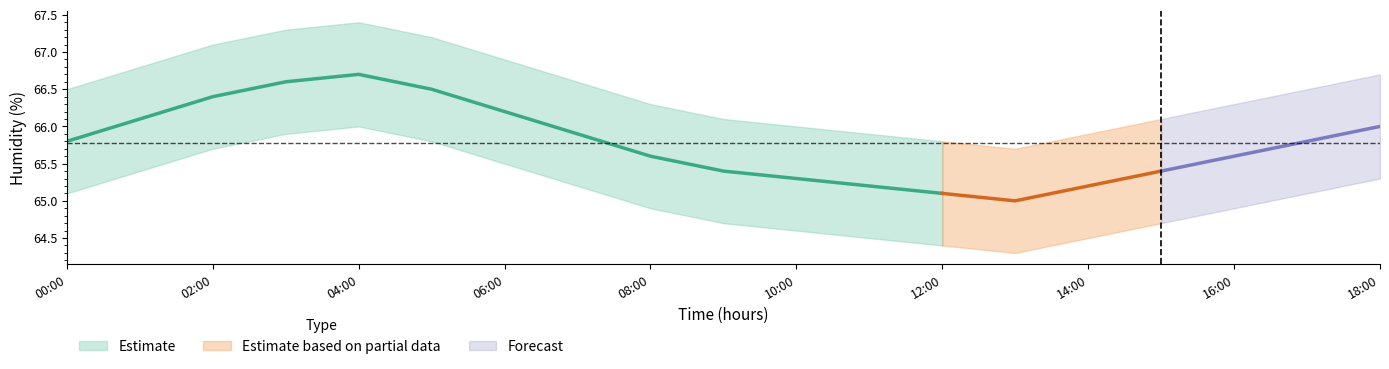

What is the highest value of the humidity_lower series?

66.0